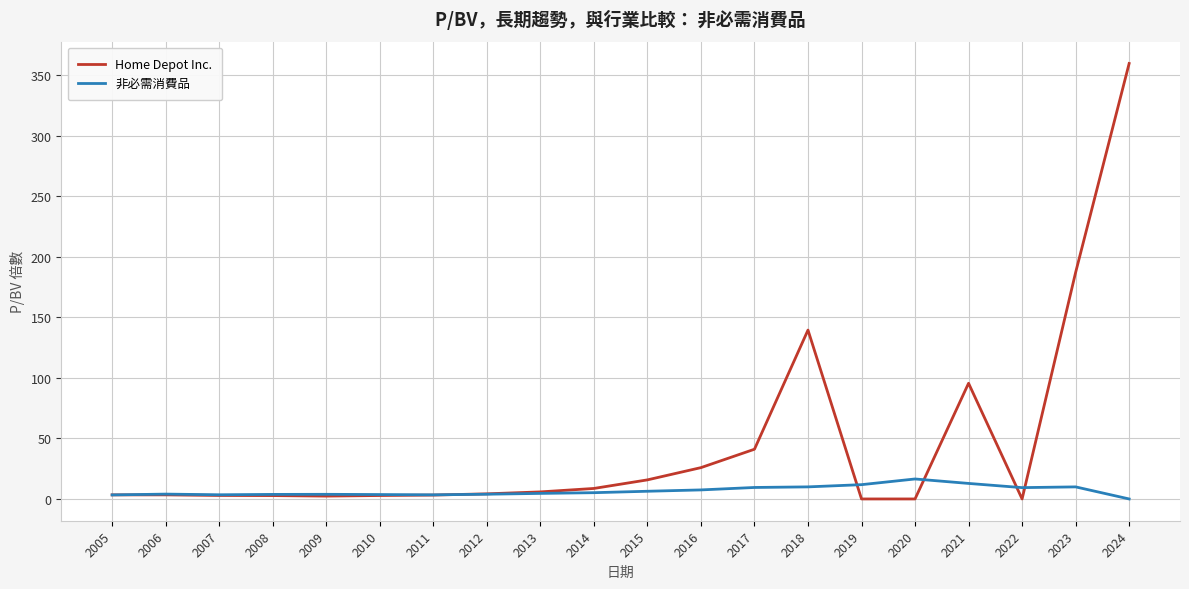

True or false: 非必需消費品 has more than 2 points higher than both neighbors.

True